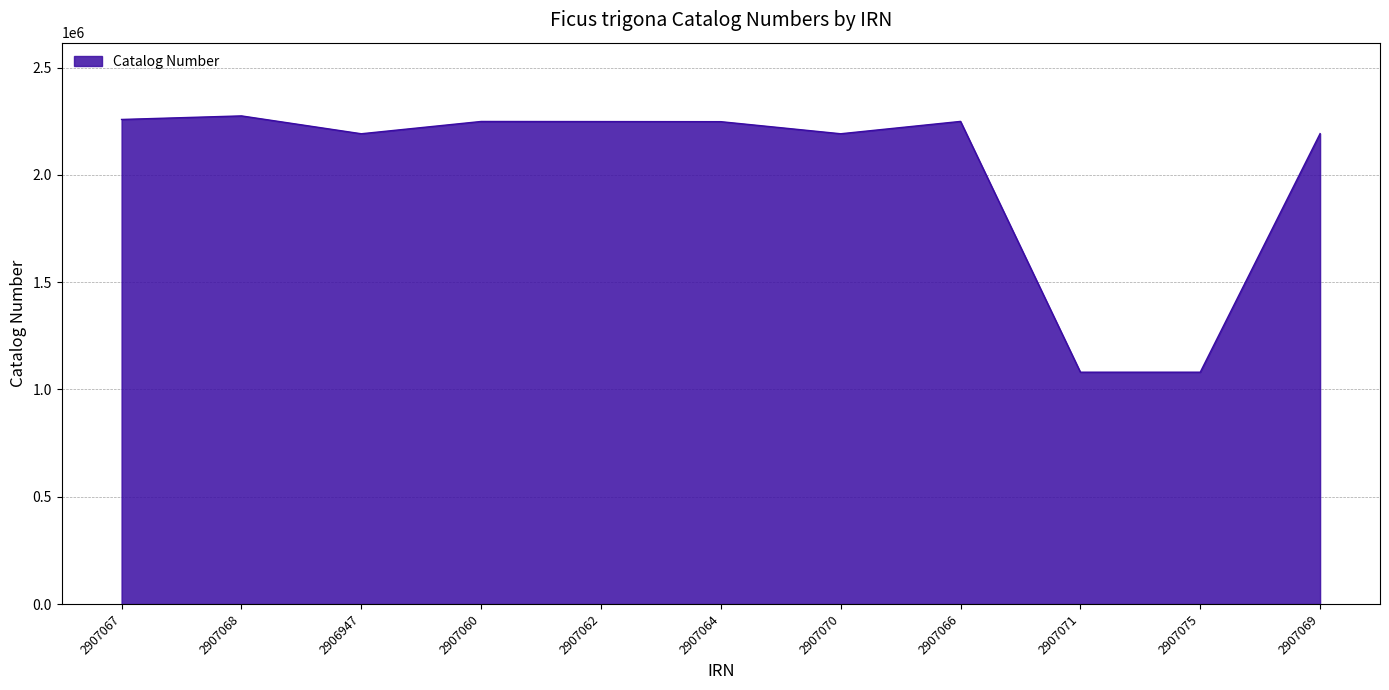

Approximately how many times larger is the value at 2907069 compared to 2906947?

1.0